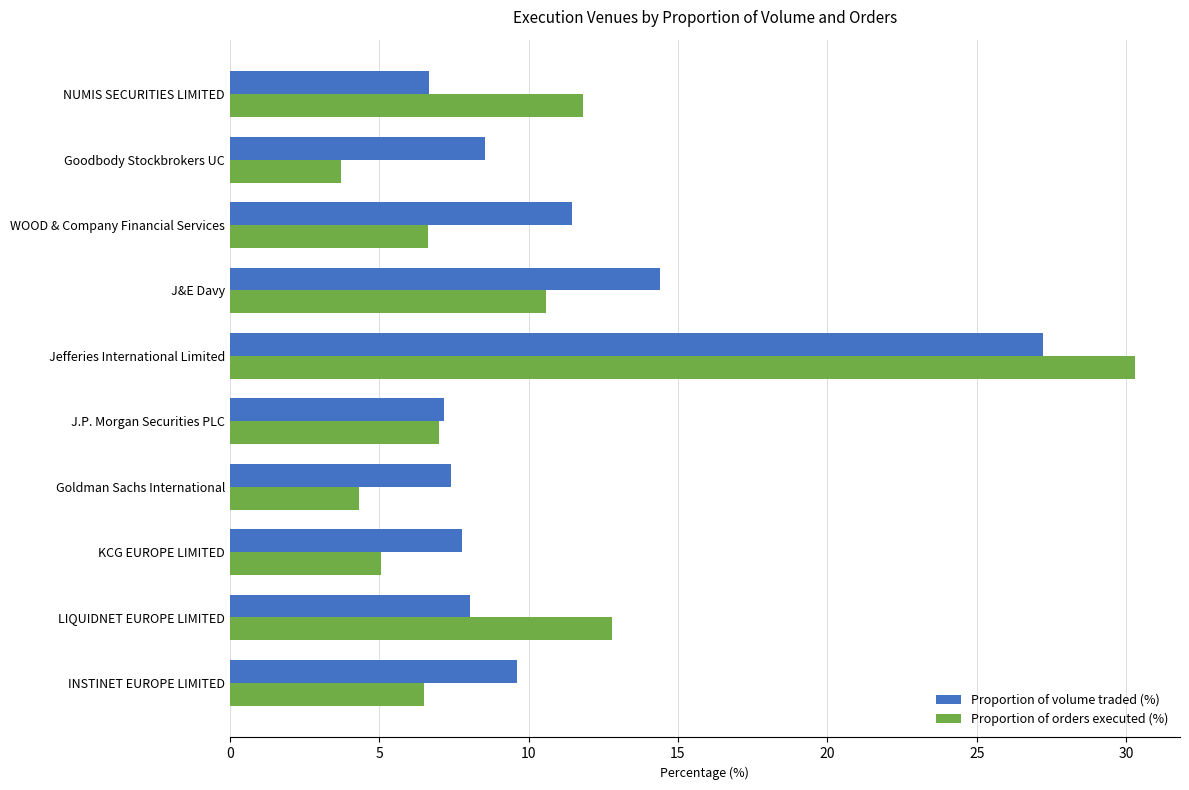

What is the maximum value for Proportion of orders executed (%)?

30.3